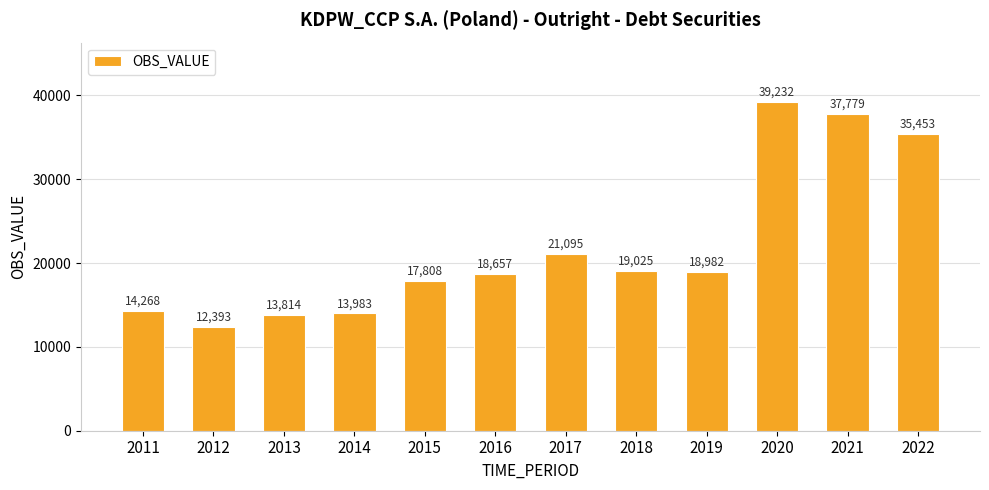

What is the sum of all values?

262489